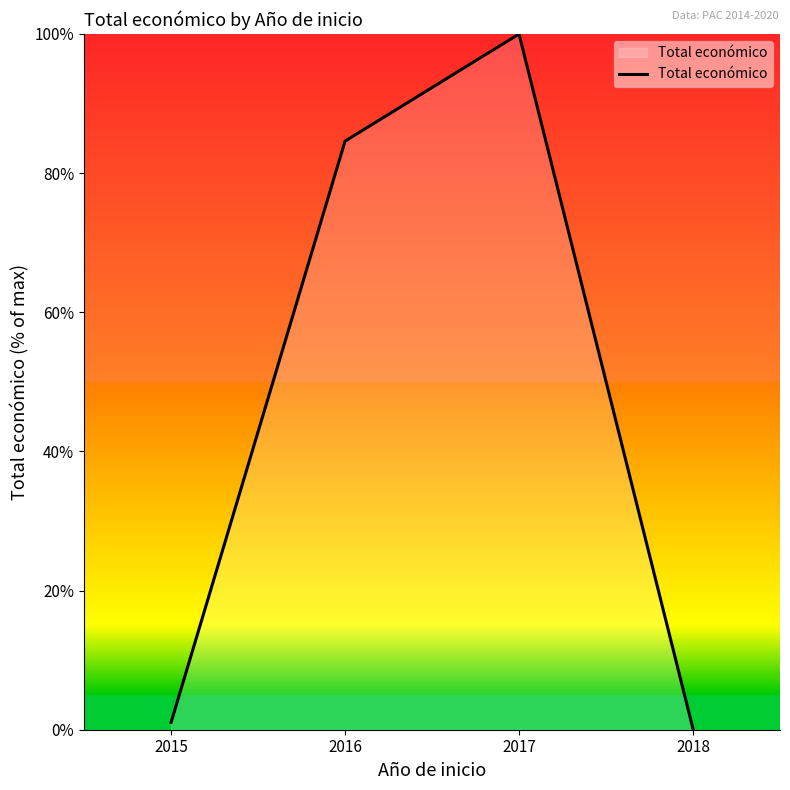

True or false: the data shows 84.6 at 2016.

True